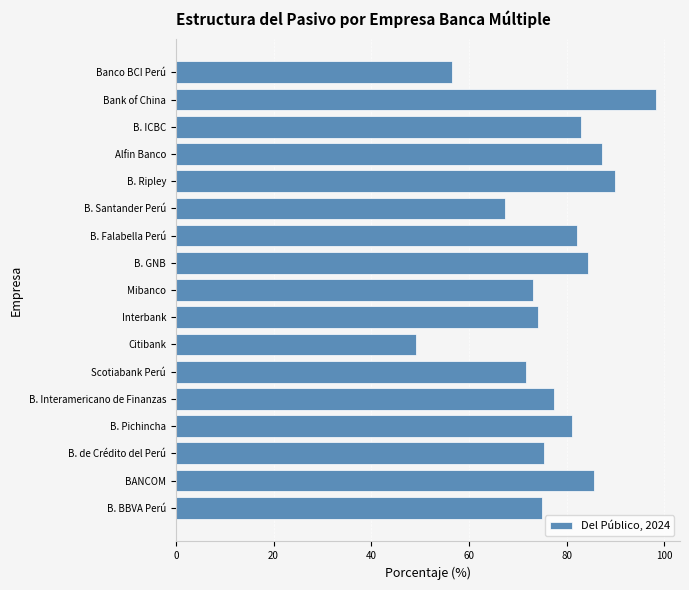

What is the difference between the values at B. Interamericano de Finanzas and Citibank?

28.2